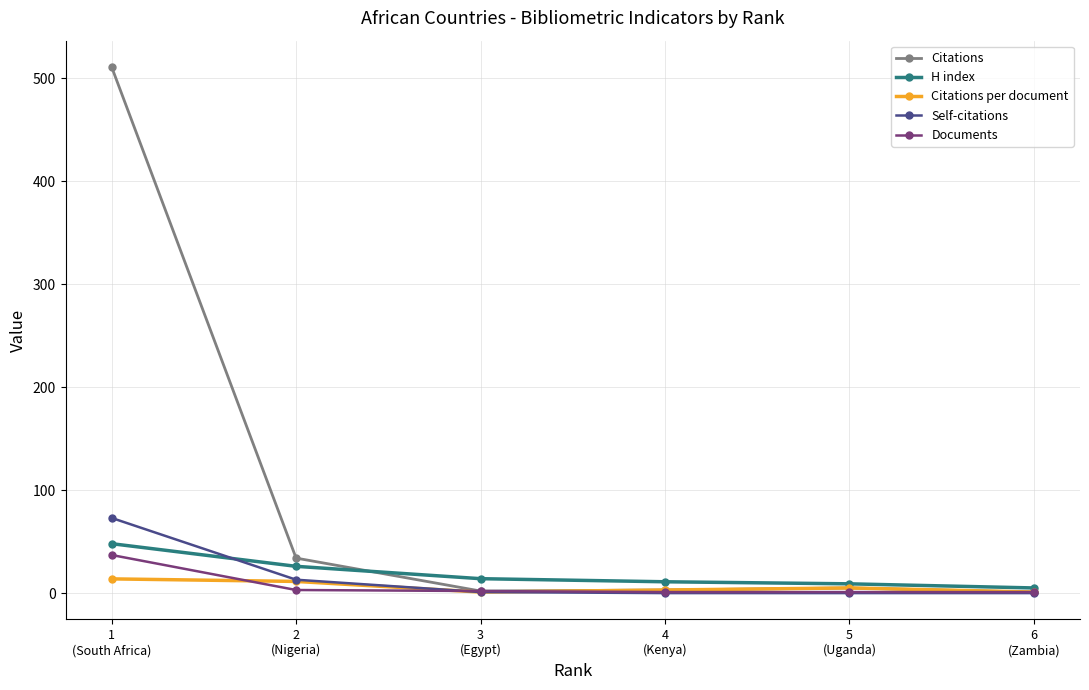

How many values in the Self-citations series are below 1?

3